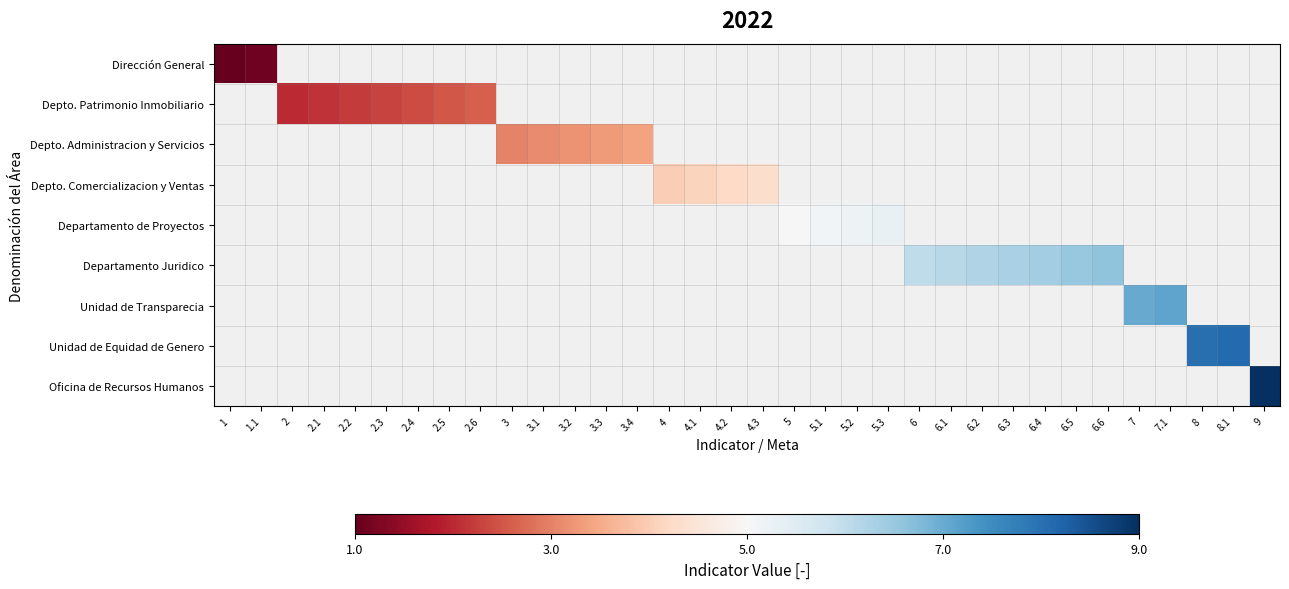

Rank the series by their average value, from lowest to highest.

Dirección General, Depto. Patrimonio Inmobiliario, Depto. Administracion y Servicios, Depto. Comercializacion y Ventas, Departamento de Proyectos, Departamento Juridico, Unidad de Transparecia, Unidad de Equidad de Genero, Oficina de Recursos Humanos